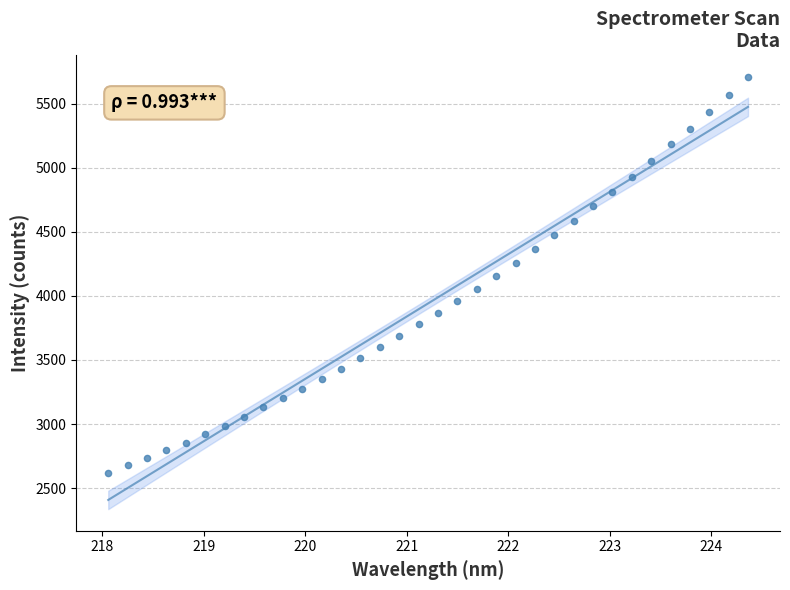

What is the range of X values (max minus min)?

6.3